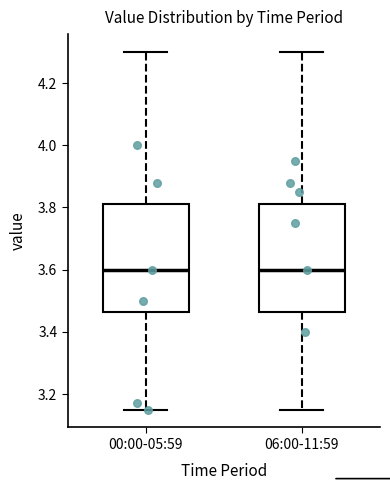

Reading left to right, transcribe this box plot: for each box, give where its median line is, the range the box spans, and where its two whiskers end, as read against the y-axis. The values are not printed on the chart, so give them approximately, as read against the axis.

00:00-05:59: median 3.60, box 3.46 to 3.82, whiskers 3.16 to 4.30
06:00-11:59: median 3.60, box 3.46 to 3.82, whiskers 3.16 to 4.30